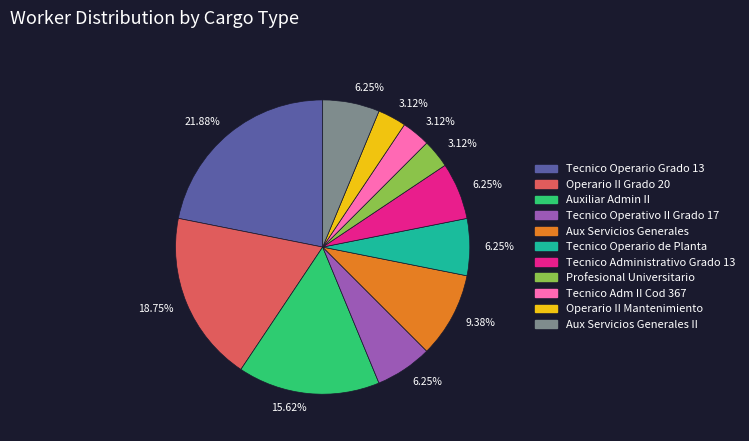

Do Tecnico Operativo II Grado 17 and Aux Servicios Generales II together represent more than half of the pie?

No